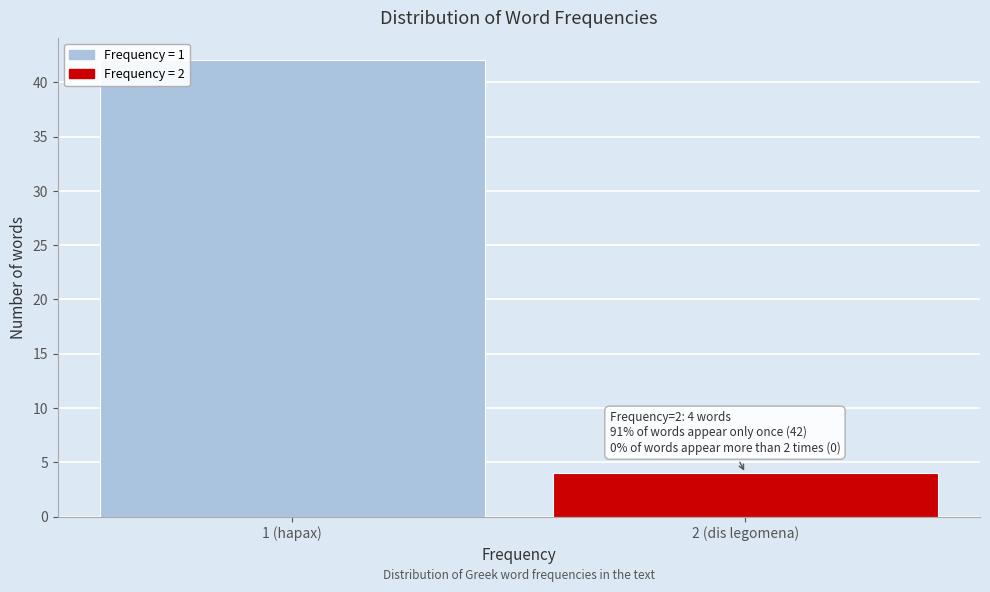

Reading right to left, what are all the values shown in this chart?

4	42